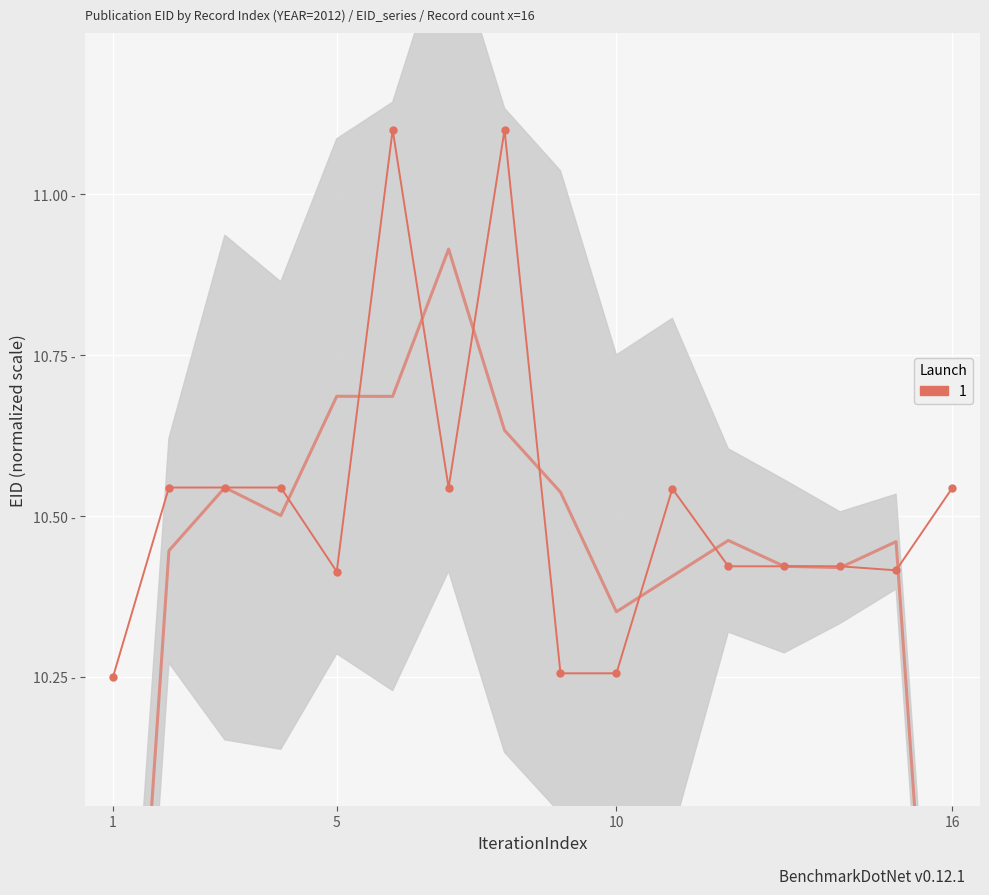

How many lines are shown in the chart?

1